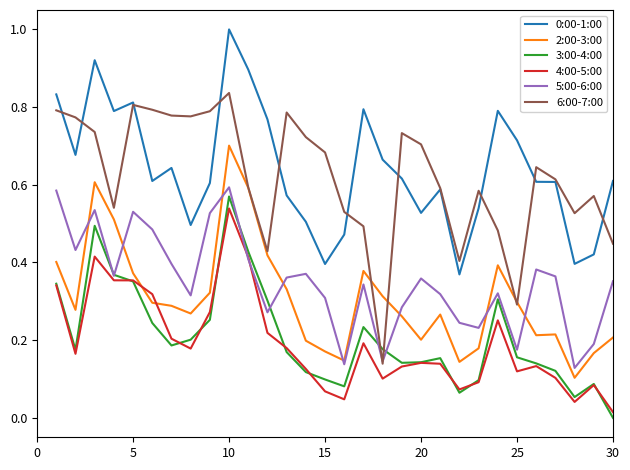

True or false: 4:00-5:00 and 6:00-7:00 intersect in this chart.

False